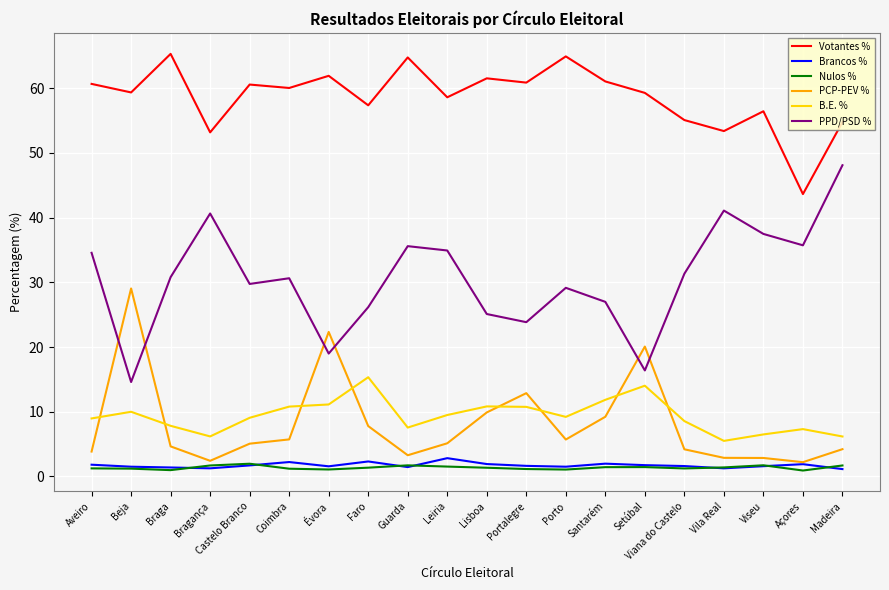

What is the maximum value shown in the chart?

65.3